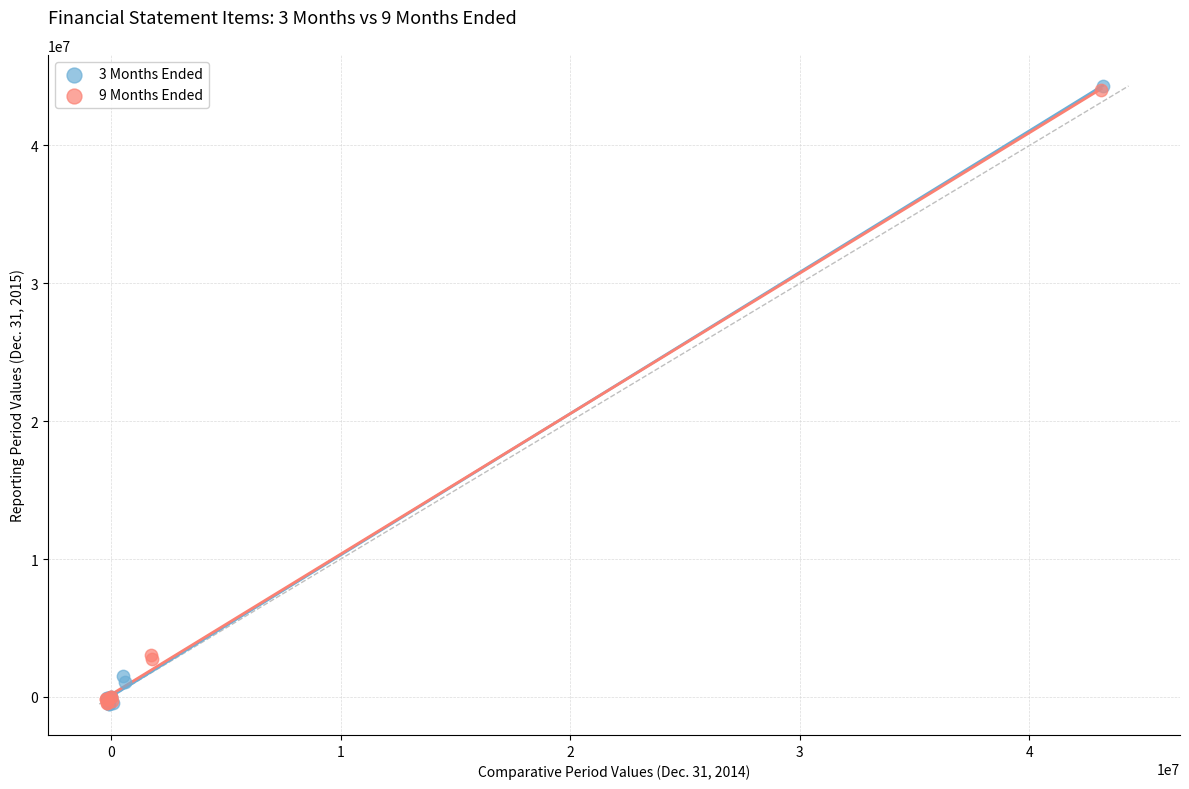

Which series has the widest spread of Y values?

3 Months Ended